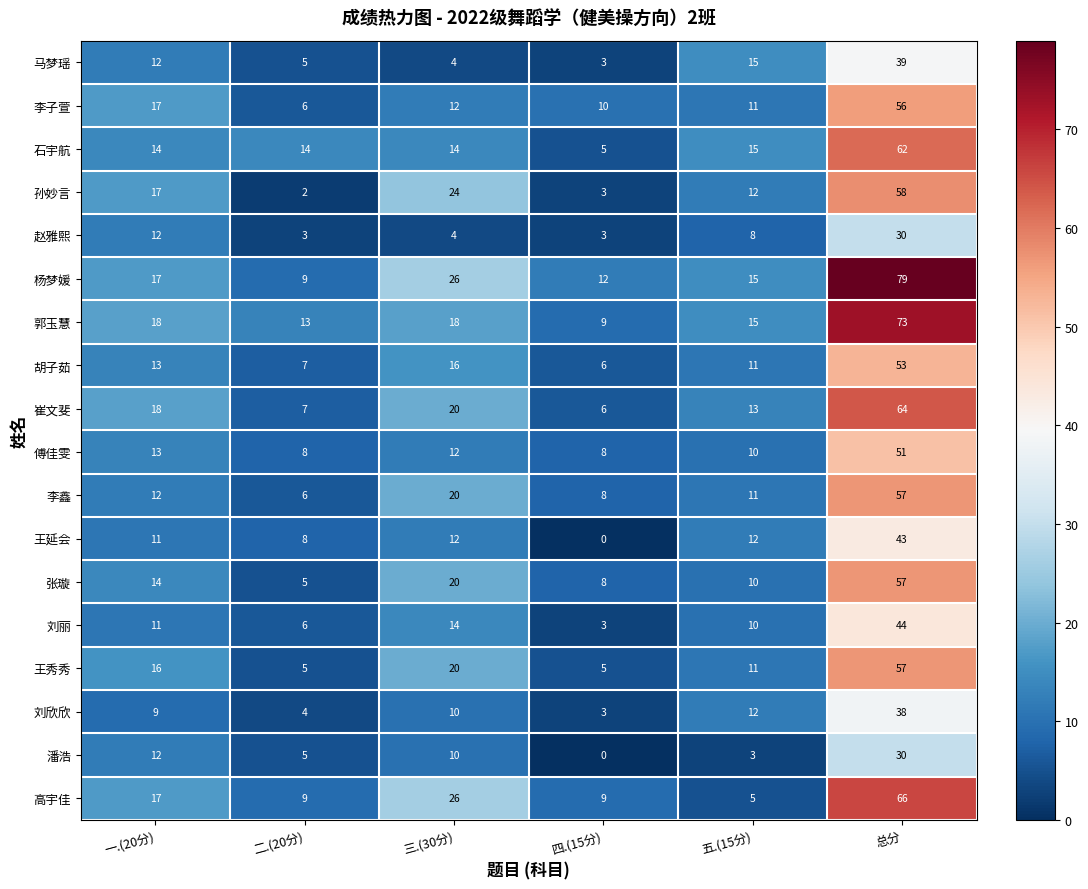

Rank the categories by 刘欣欣 value from highest to lowest.

总分, 五.(15分), 三.(30分), 一.(20分), 二.(20分), 四.(15分)